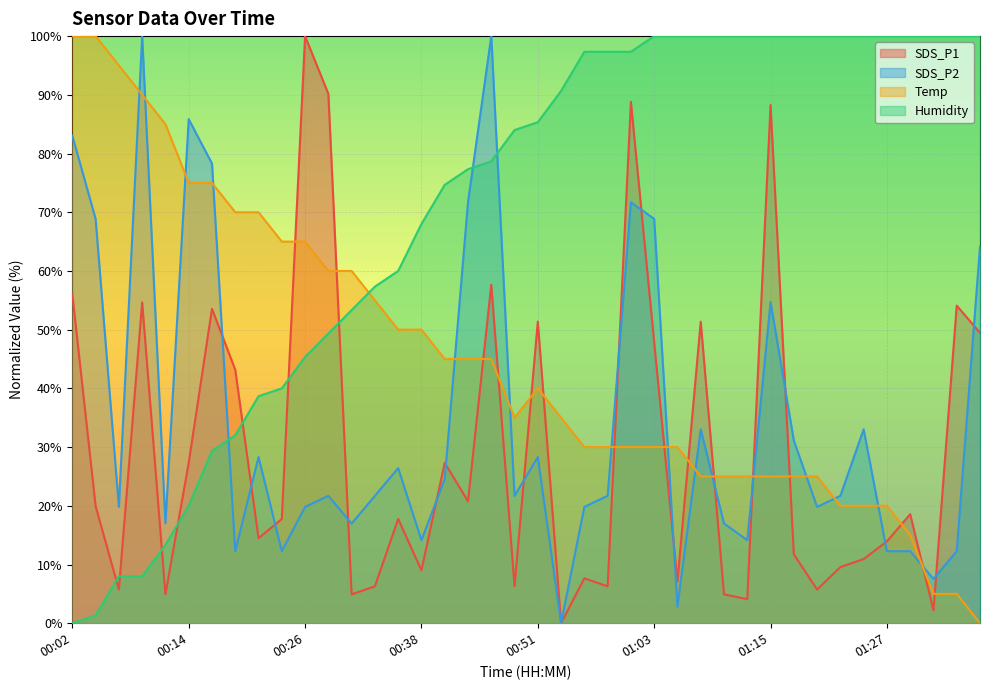

Which has a higher value, 01:03 or 00:48?

01:03